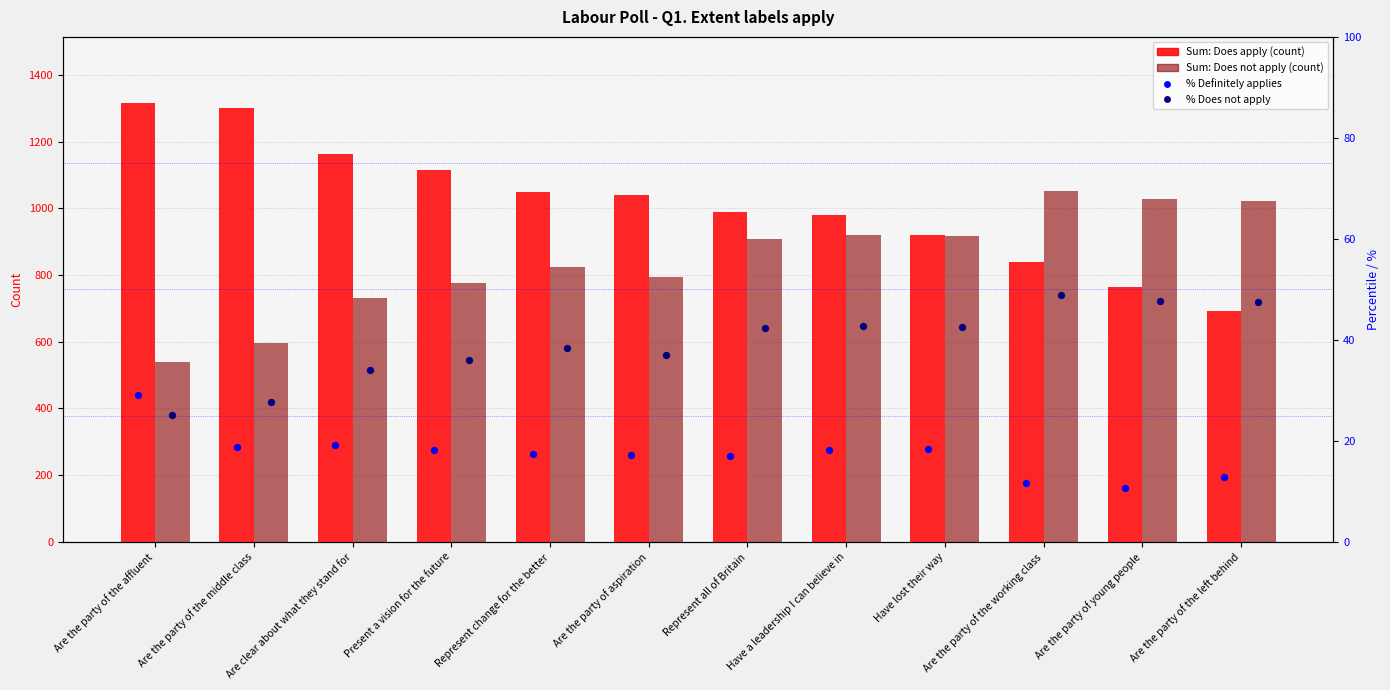

Which series has the largest total across all categories?

Sum: Does apply